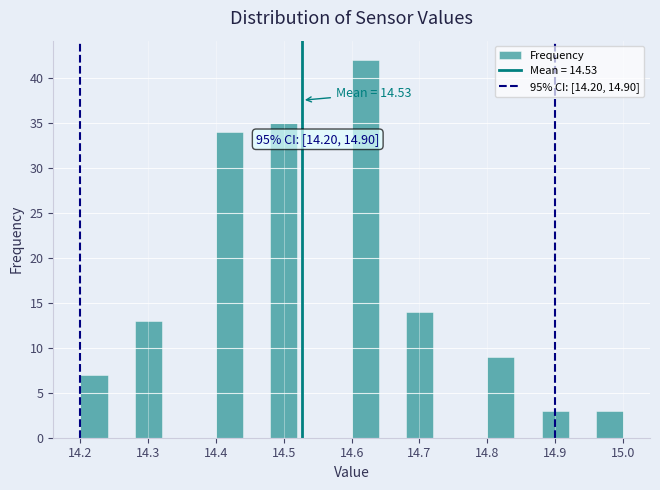

Which range on the x-axis has the tallest bar?

14.60 to 14.64